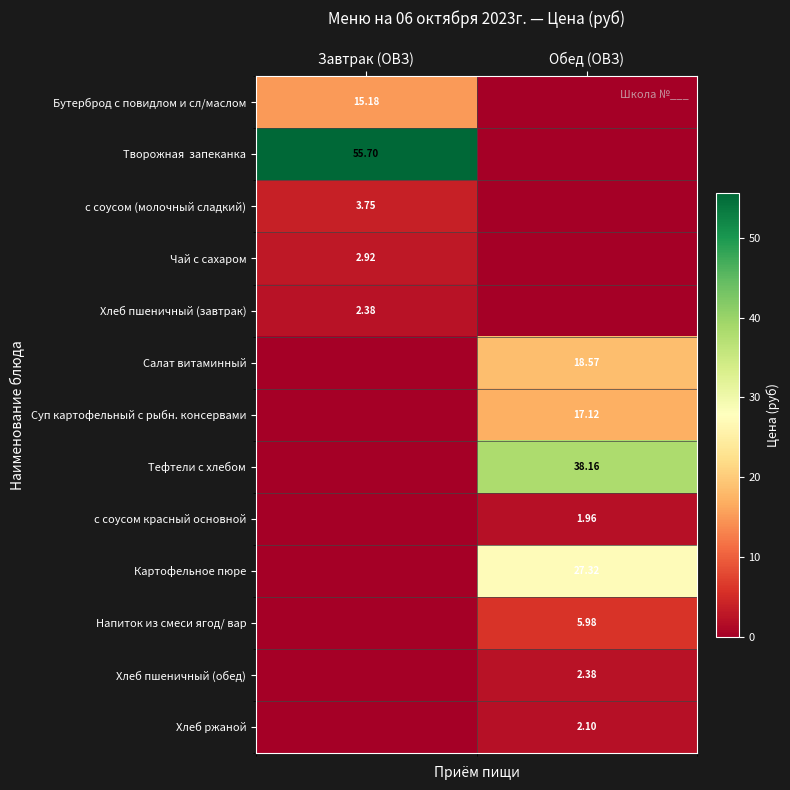

Is the value of Бутерброд с повидлом и сл/маслом at Завтрак (ОВЗ) greater than the value of с соусом (молочный сладкий) at Завтрак (ОВЗ)?

Yes